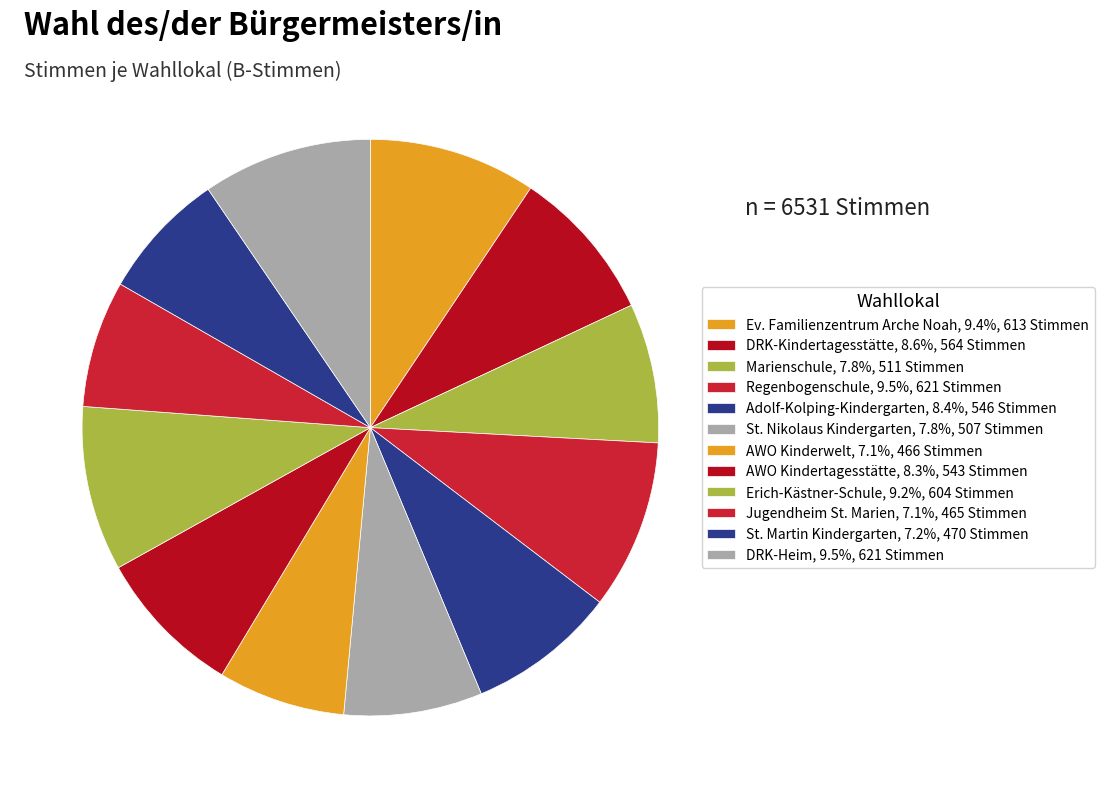

Between DRK-Kindertagesstätte and St. Nikolaus Kindergarten, which is larger?

DRK-Kindertagesstätte